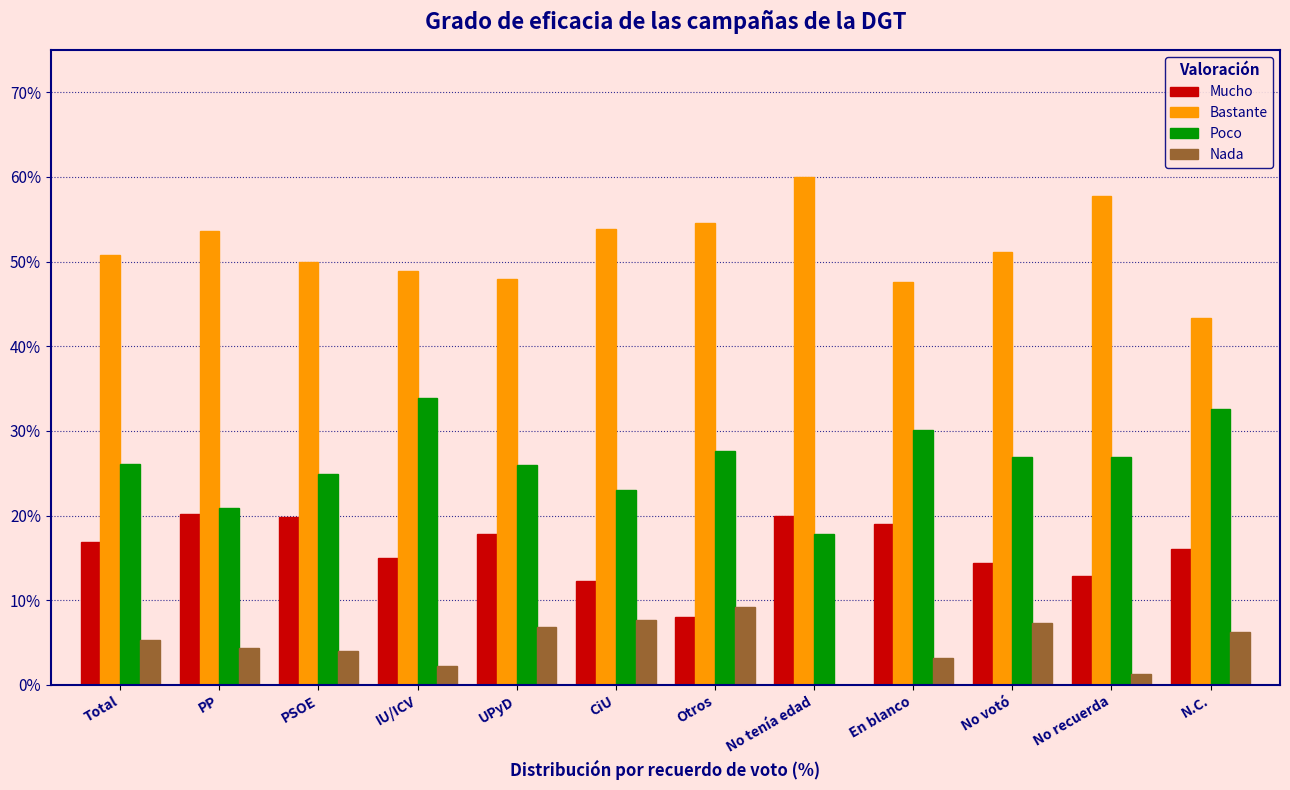

What is the total value across all series at No tenía edad?

97.8